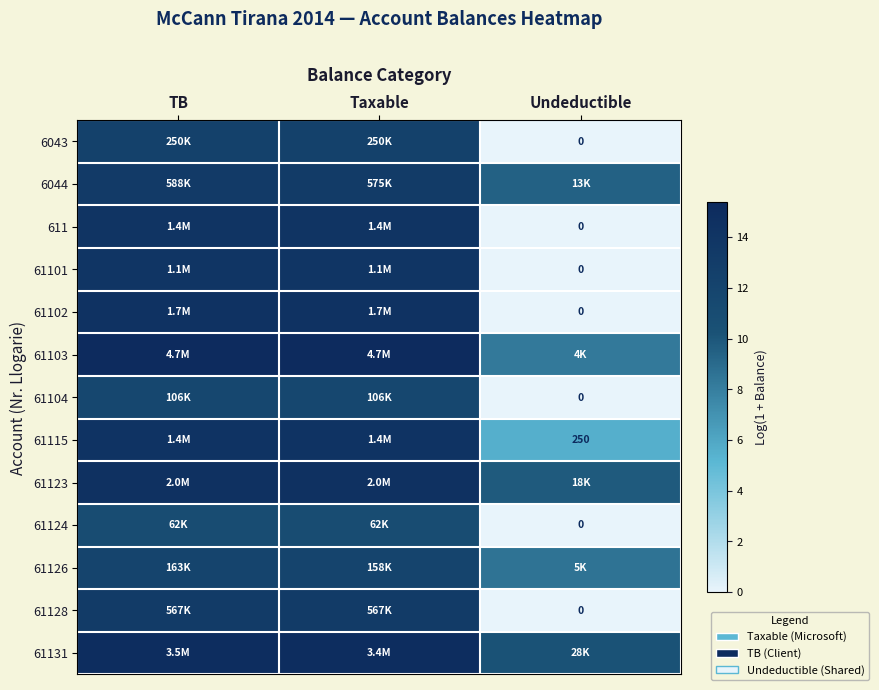

At which category is the sum across all series the highest?

TB